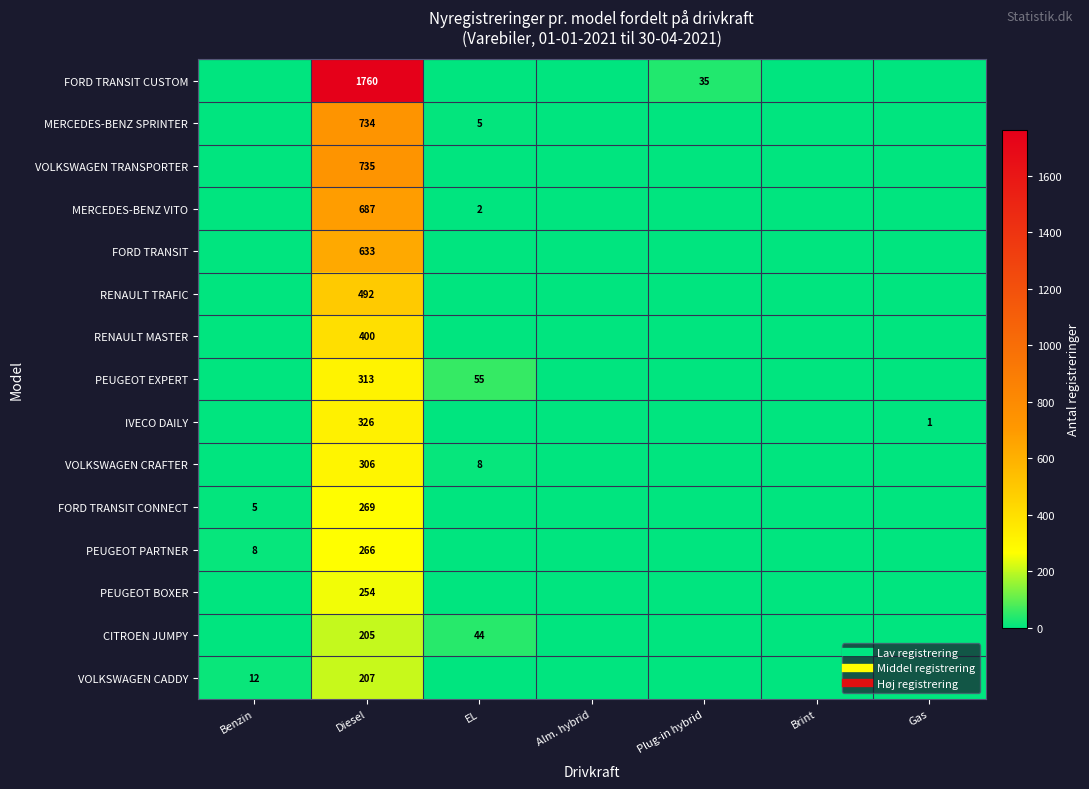

What is the difference between the maximum and minimum values in the MERCEDES-BENZ VITO series?

687